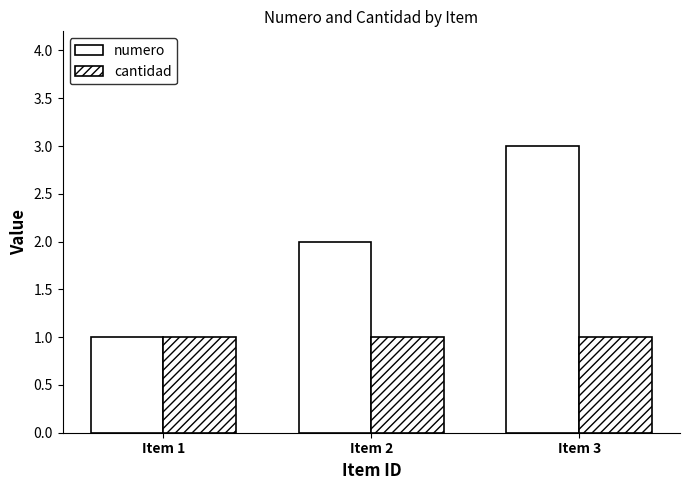

How many categories are shown in the chart?

3